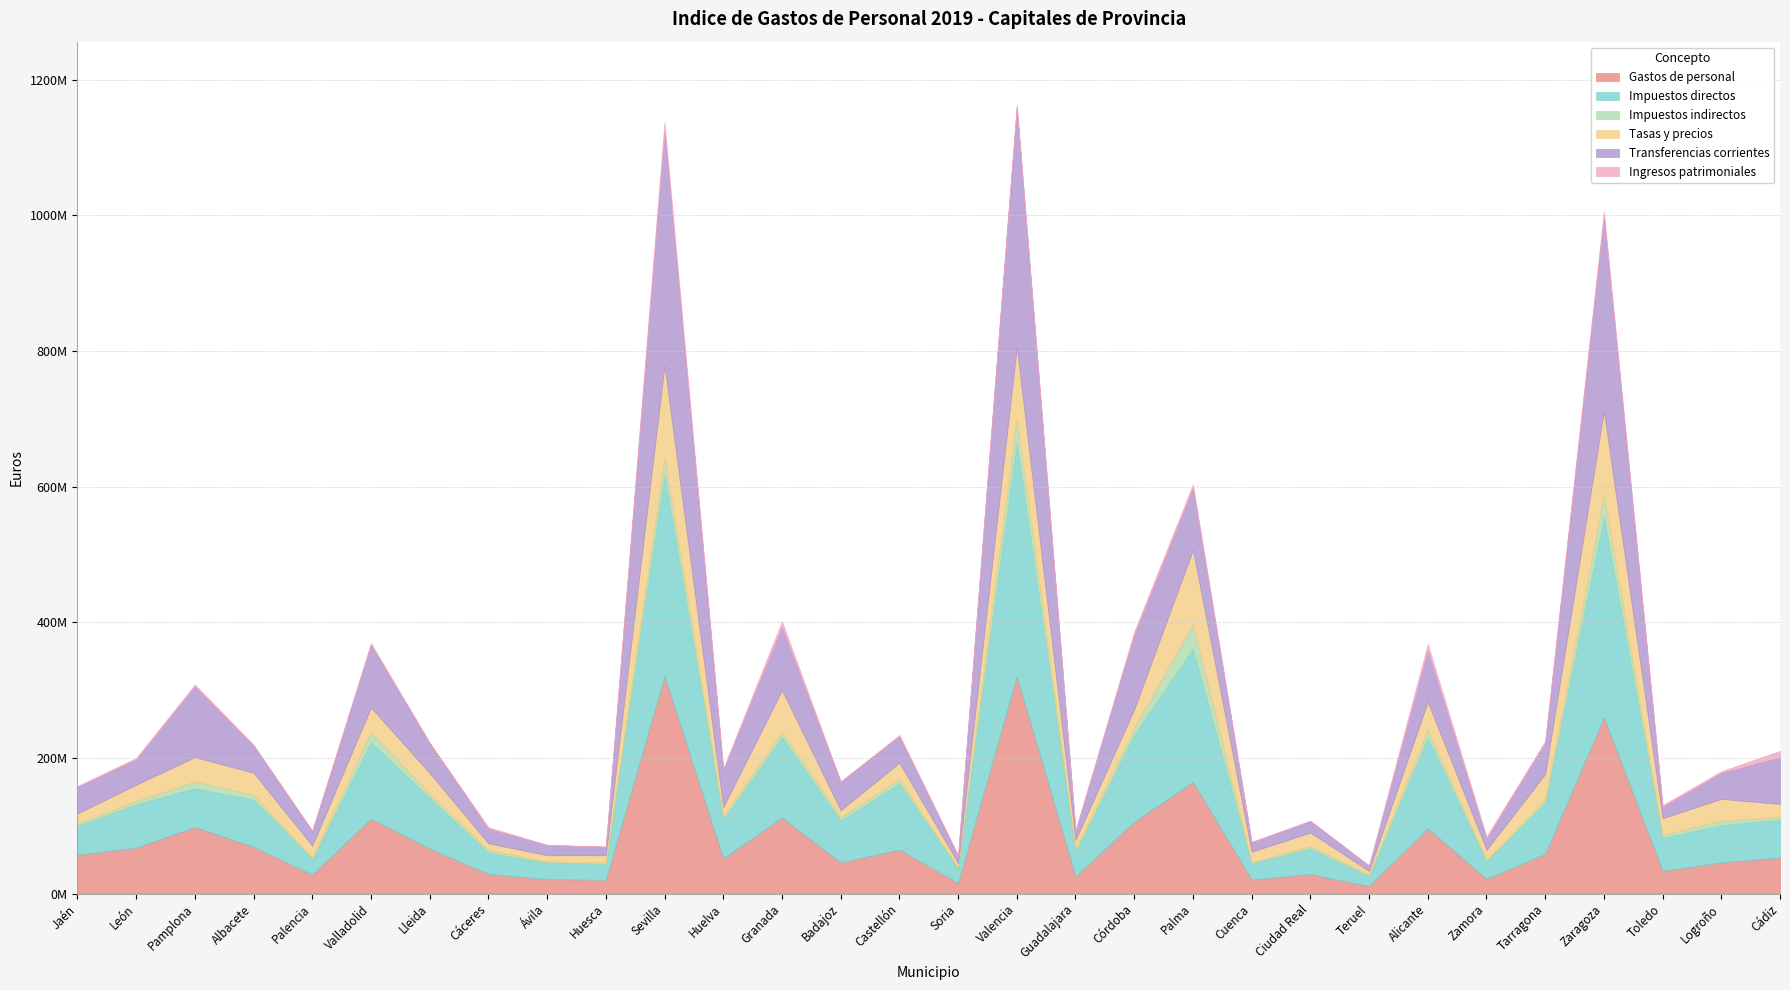

How many data points in Ingresos patrimoniales are less than 2378550?

15